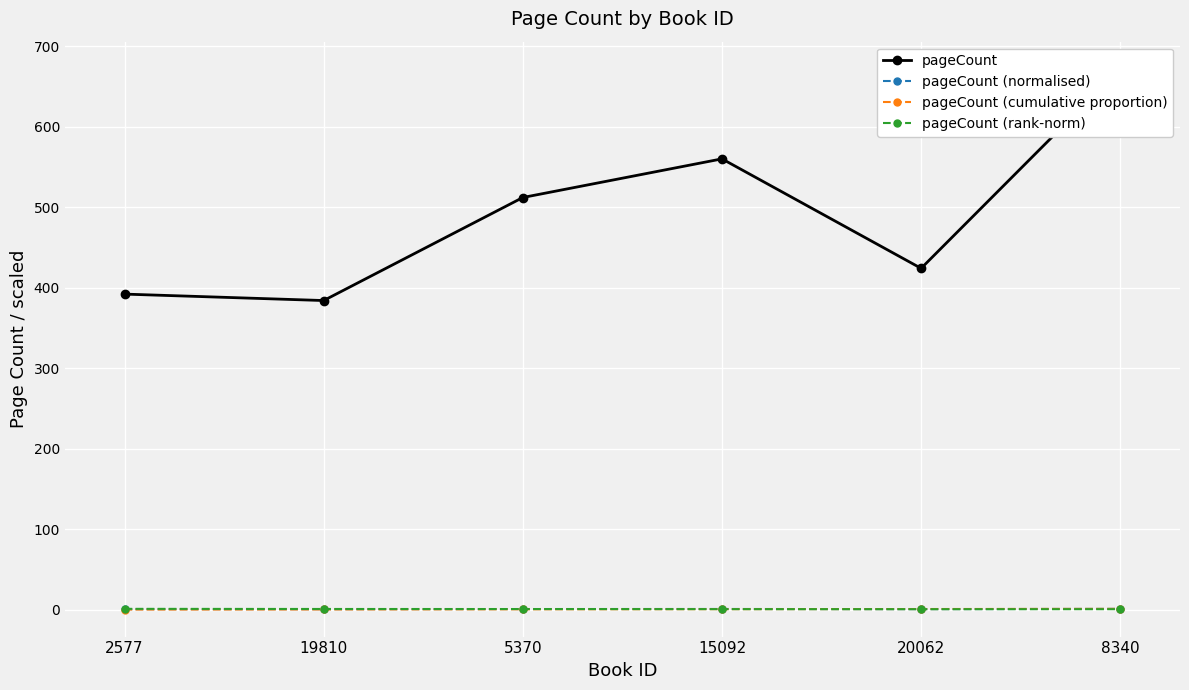

Reading left to right, what are all the values shown in this chart?

pageCount: 392.0	384.0	512.0	560.0	424.0	672.0
pageCount (normalised): 0.6	0.6	0.8	0.8	0.6	1.0
pageCount (cumulative proportion): 0.1	0.3	0.4	0.6	0.8	1.0
pageCount (rank-norm): 1.0	0.8	0.8	0.6	0.6	0.6